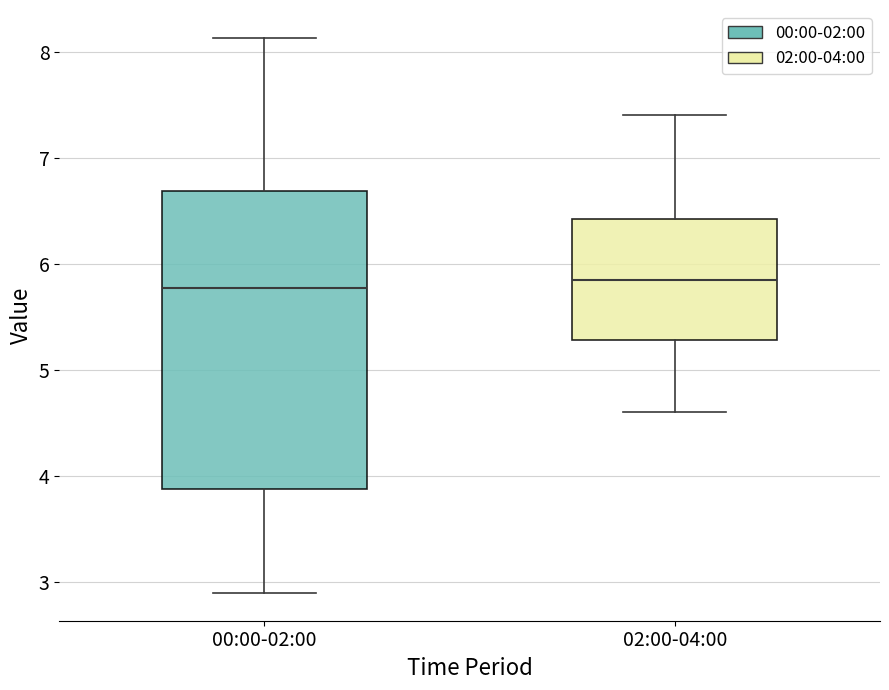

Which box is the tallest, from its lower edge to its upper edge?

00:00-02:00